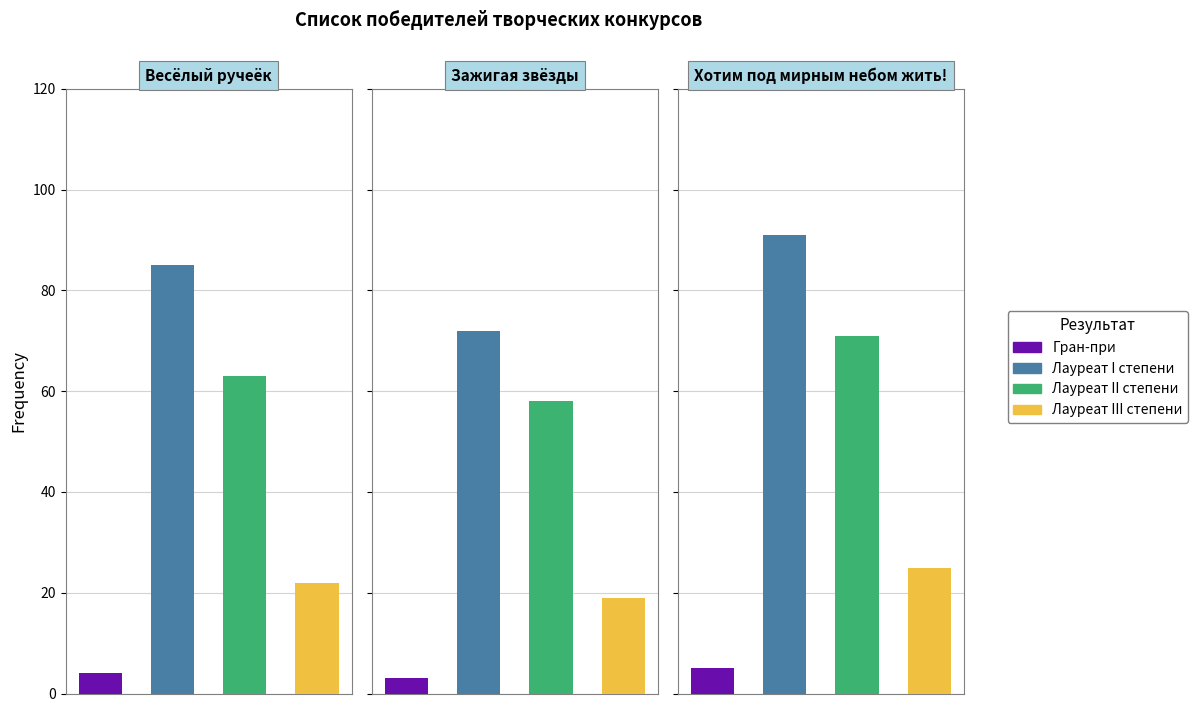

Which series has the largest total across all categories?

Лауреат I степени